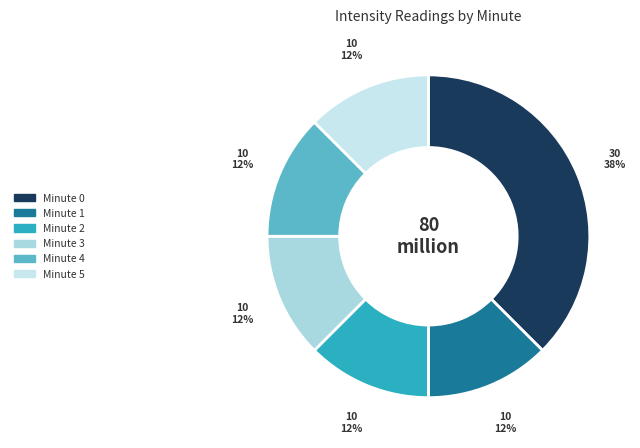

Is it true that Minute 1 is 18% of the pie?

False